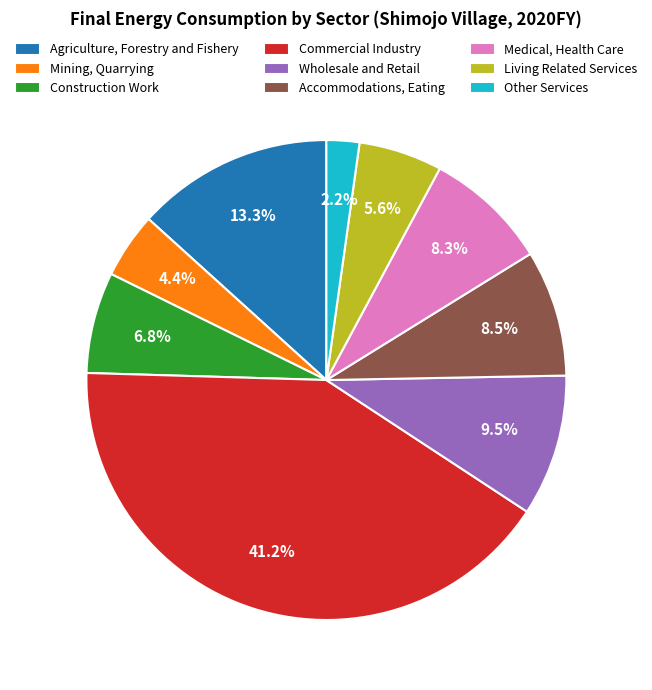

Which has a higher value, Wholesale and Retail or Agriculture, Forestry and Fishery?

Agriculture, Forestry and Fishery